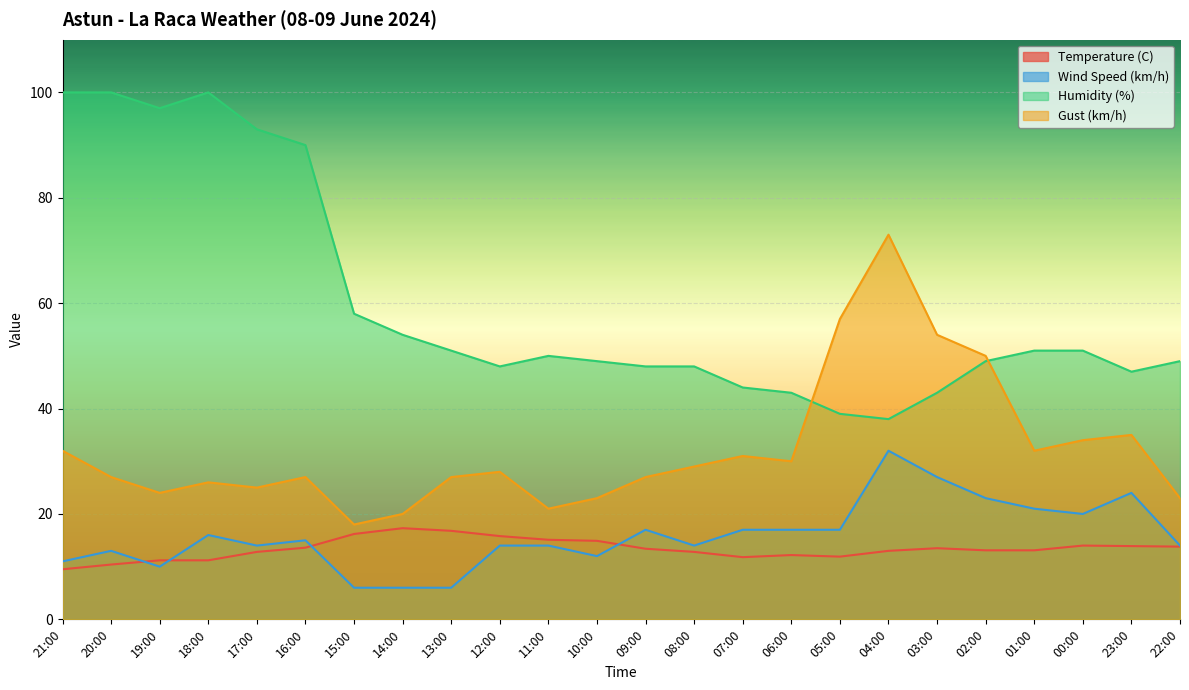

How many lines are shown in the chart?

4